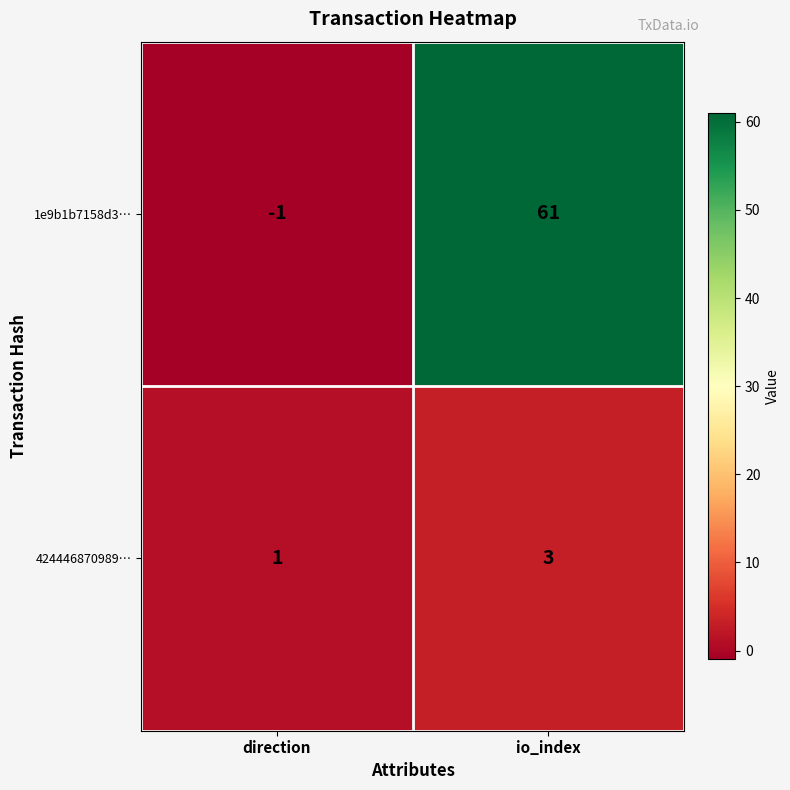

List the series in order of their overall mean, lowest first.

424446870989…, 1e9b1b7158d3…